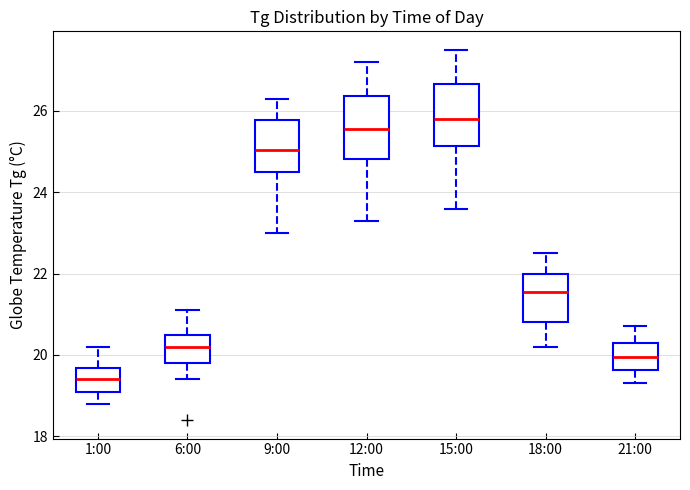

Reading left to right, transcribe this box plot: for each box, give where its median line is, the range the box spans, and where its two whiskers end, as read against the y-axis. The values are not printed on the chart, so give them approximately, as read against the axis.

1:00: median 19.4, box 19.2 to 19.6, whiskers 18.8 to 20.2
6:00: median 20.2, box 19.8 to 20.6, whiskers 19.4 to 21.2
9:00: median 25.0, box 24.6 to 25.8, whiskers 23.0 to 26.4
12:00: median 25.6, box 24.8 to 26.4, whiskers 23.4 to 27.2
15:00: median 25.8, box 25.2 to 26.6, whiskers 23.6 to 27.6
18:00: median 21.6, box 20.8 to 22.0, whiskers 20.2 to 22.6
21:00: median 20.0, box 19.6 to 20.4, whiskers 19.4 to 20.8